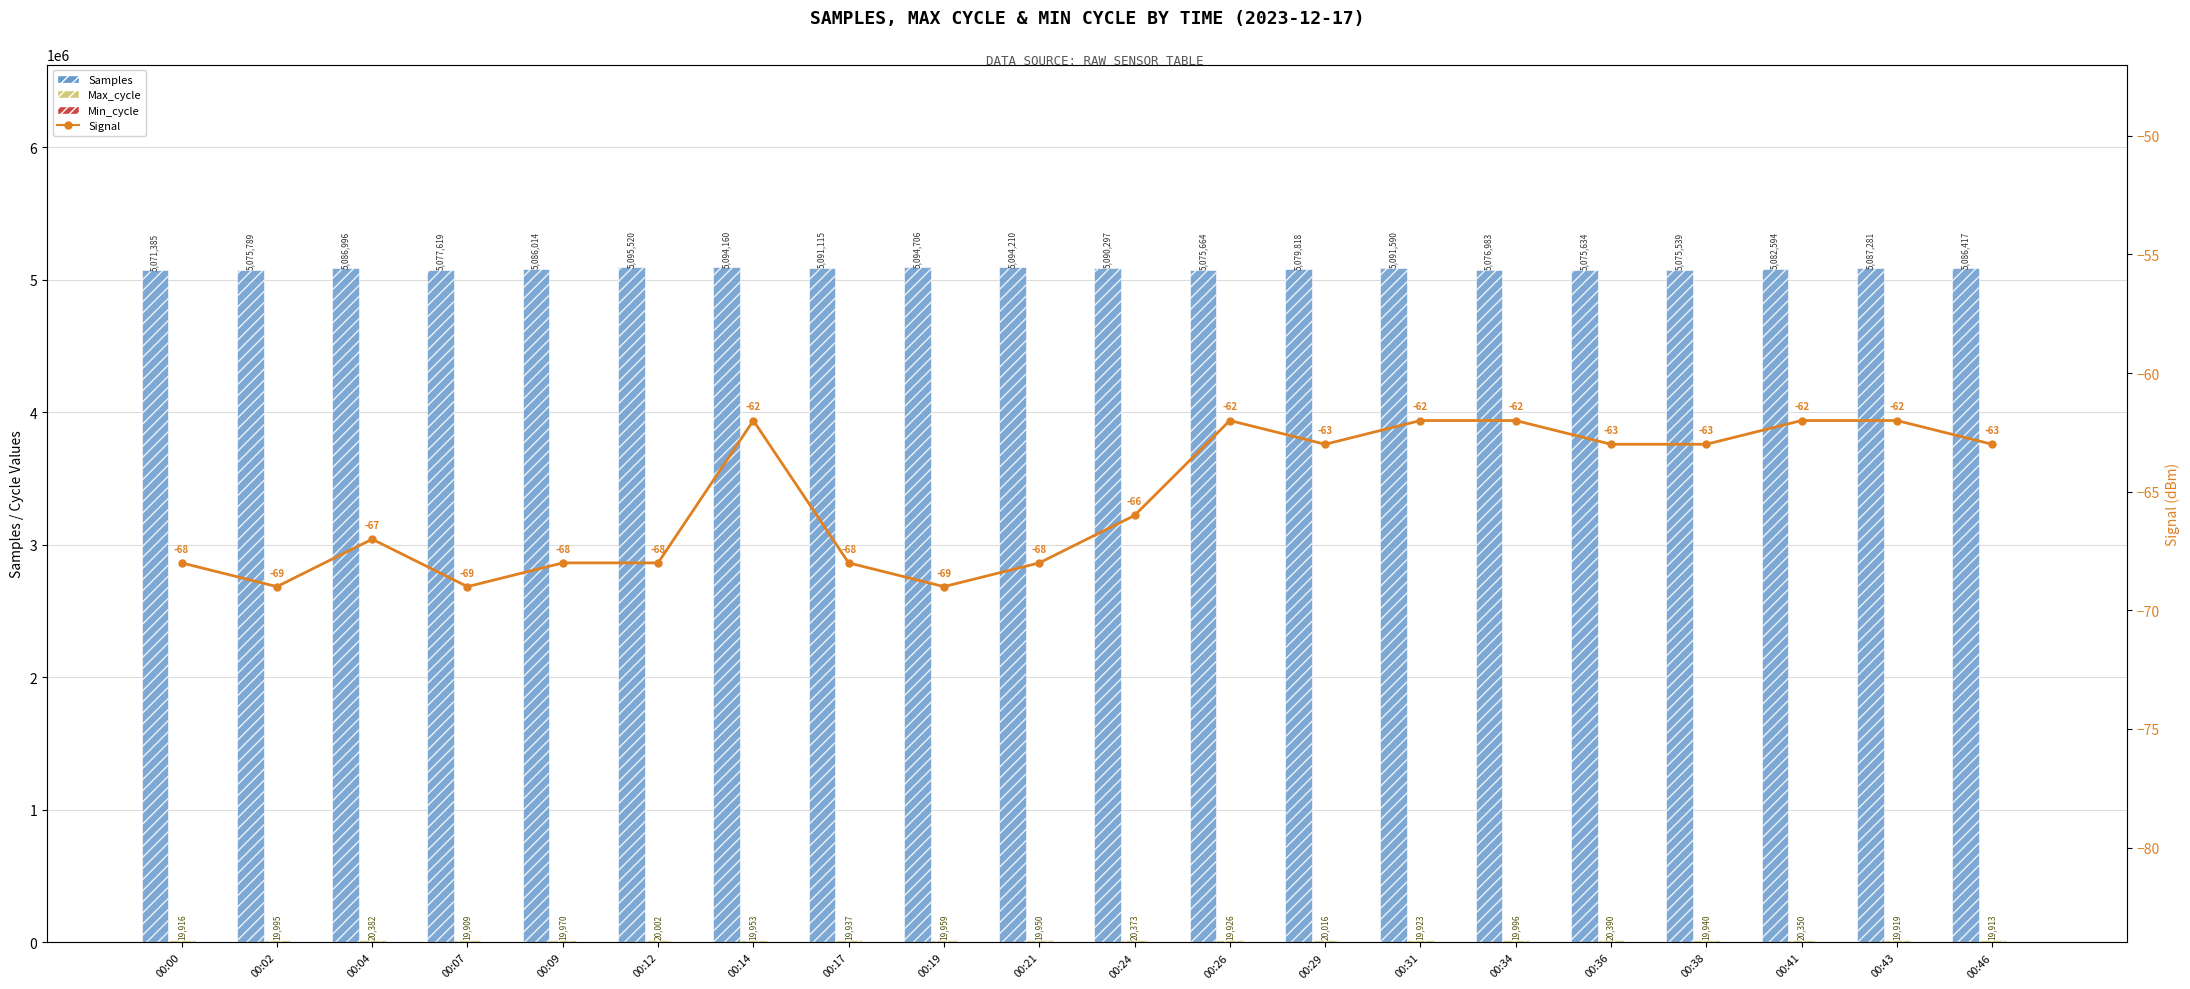

What is the sum of the Signal values at 00:36 and 00:38?

-126